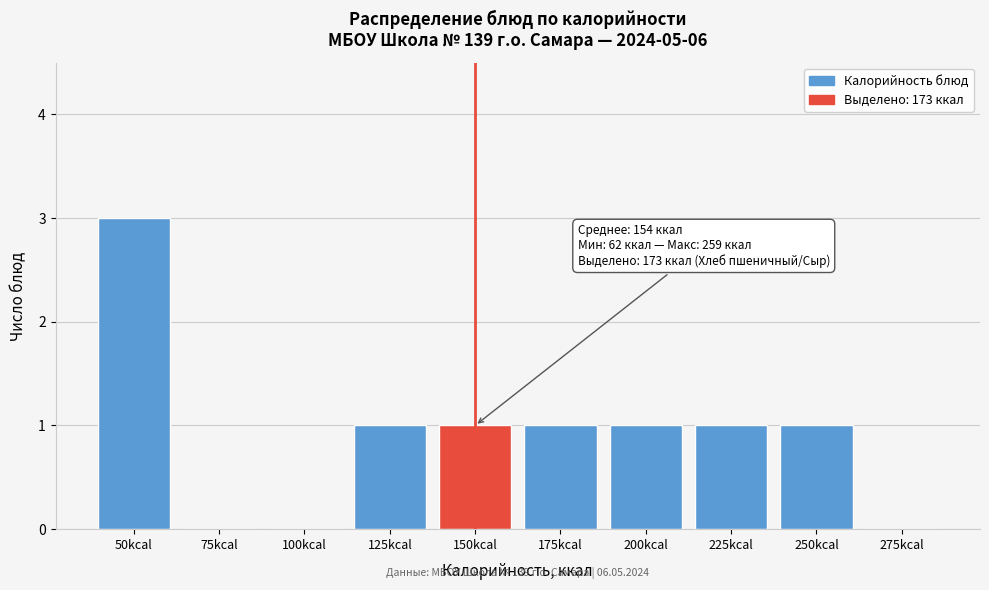

Reading left to right, extract all data points from this chart.

50kcal=3	75kcal=0	100kcal=0	125kcal=1	150kcal=1	175kcal=1	200kcal=1	225kcal=1	250kcal=1	275kcal=0